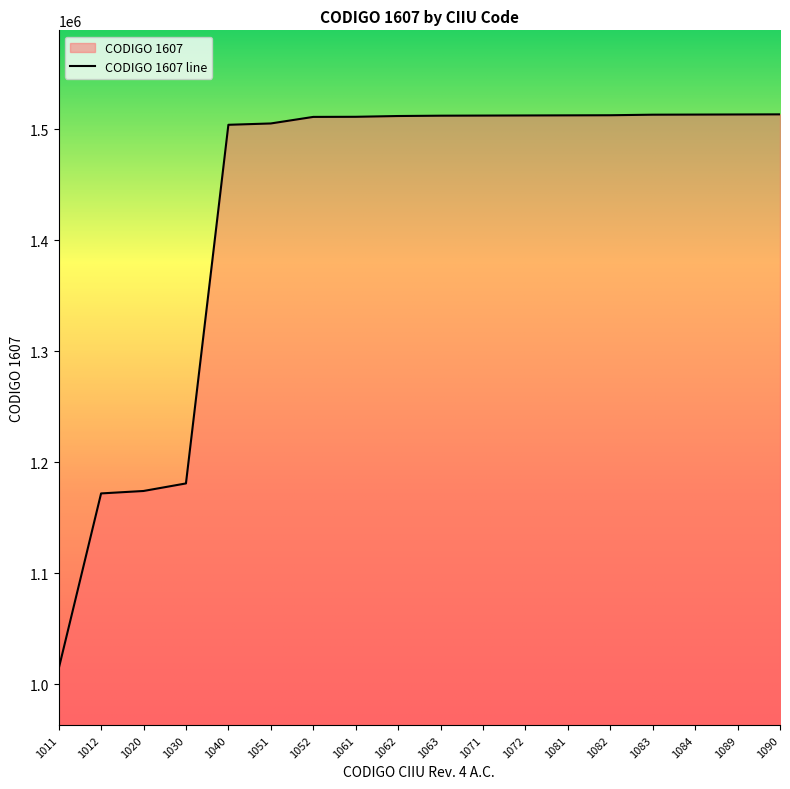

What value does the data have at 1063?

1512201